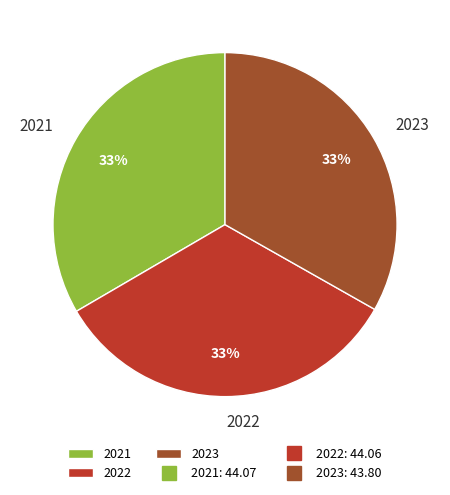

What percentage is the 2021 slice, to the nearest percent?

33%